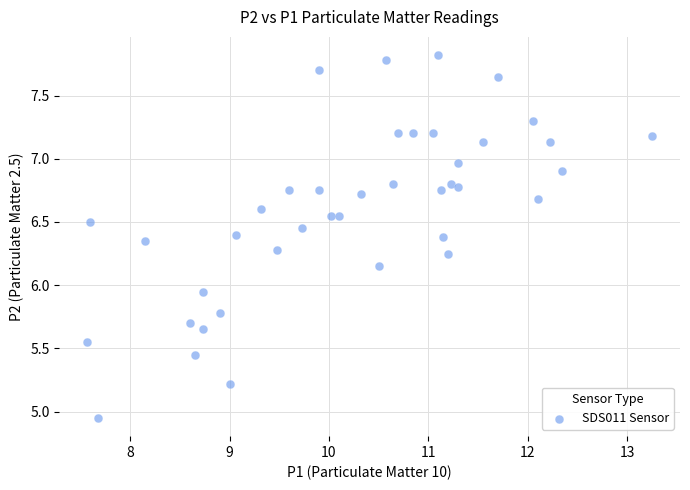

What is the range of Y values (max minus min)?

2.9